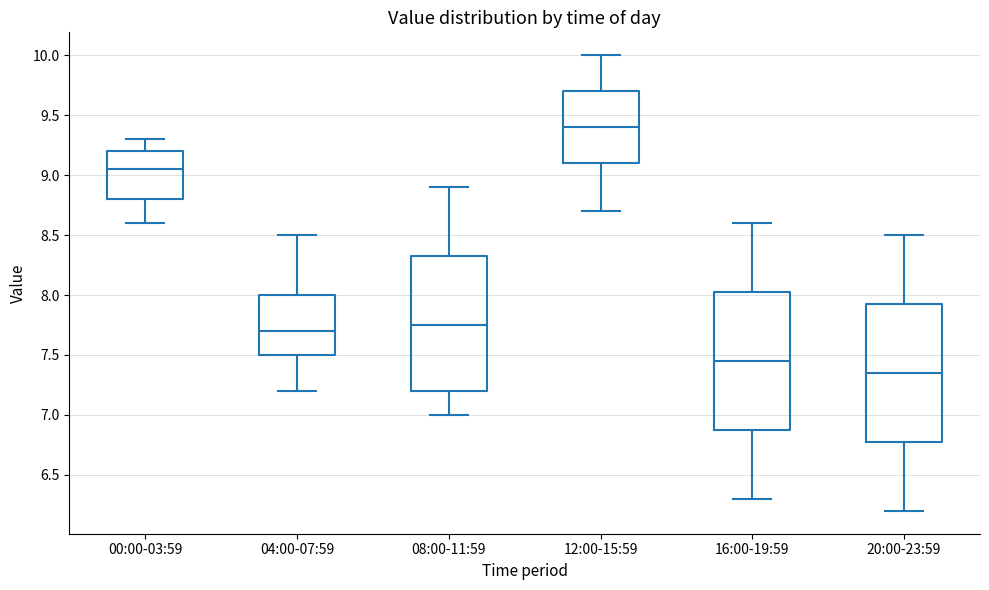

Which box's median line is the lowest?

20:00-23:59